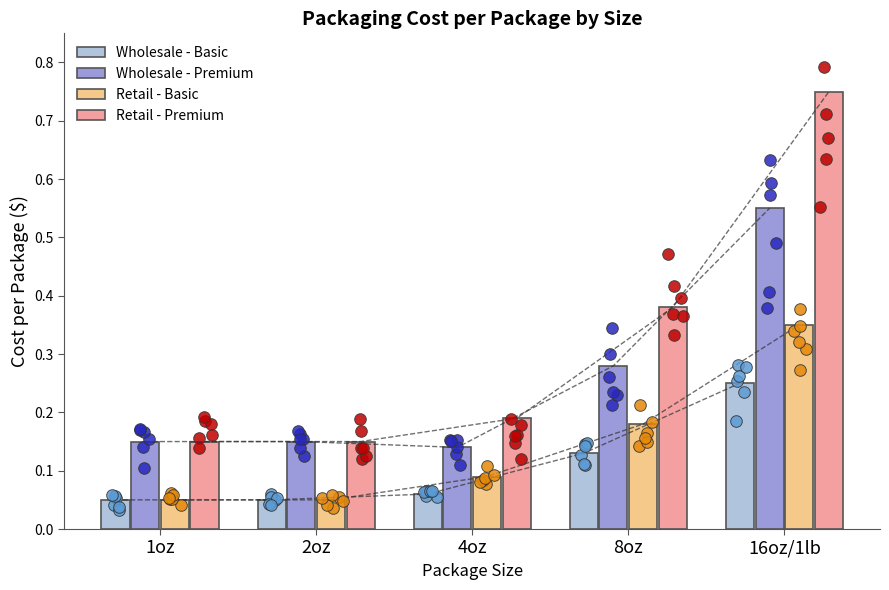

What is the total value across all series at 4oz?

0.5